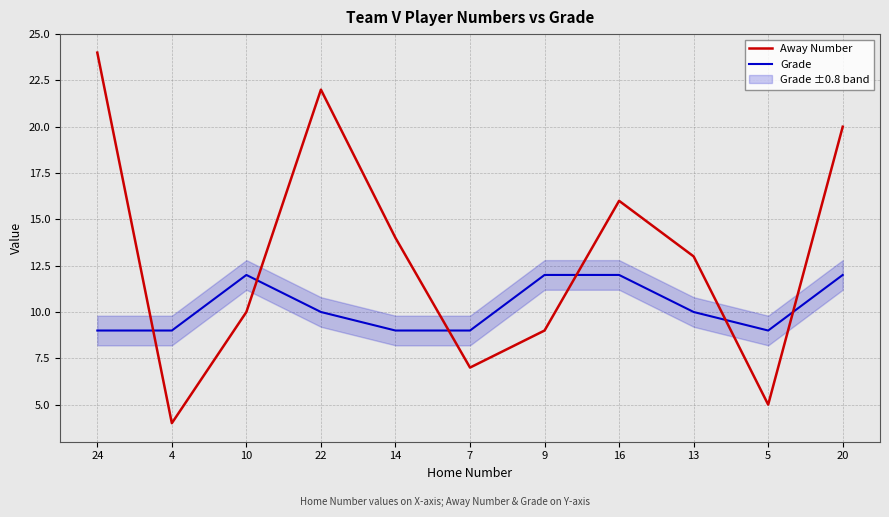

Is this an area chart (filled region under the line)?

No